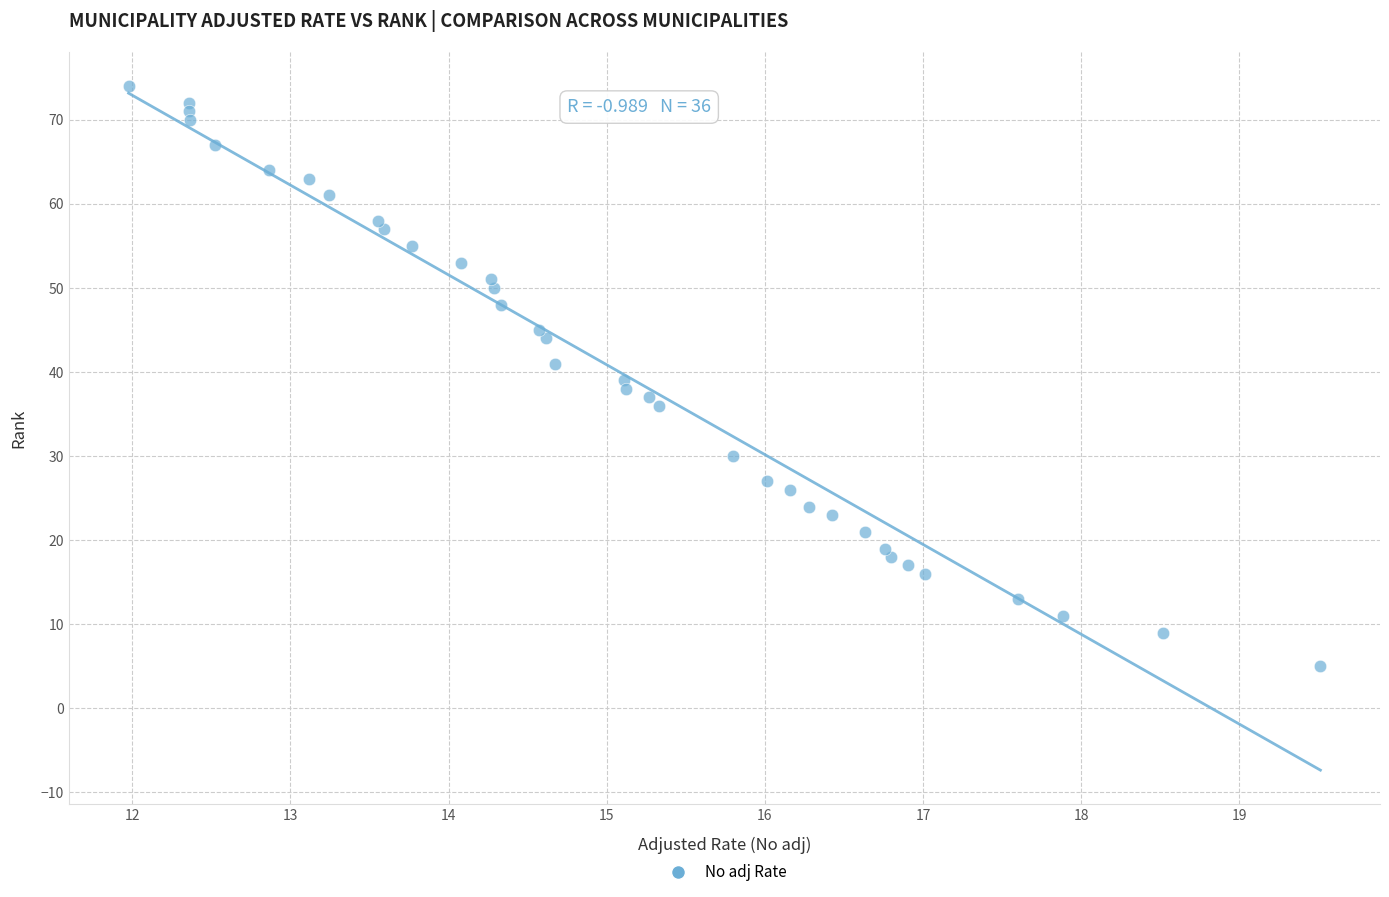

How many points are shown in the scatter plot?

36